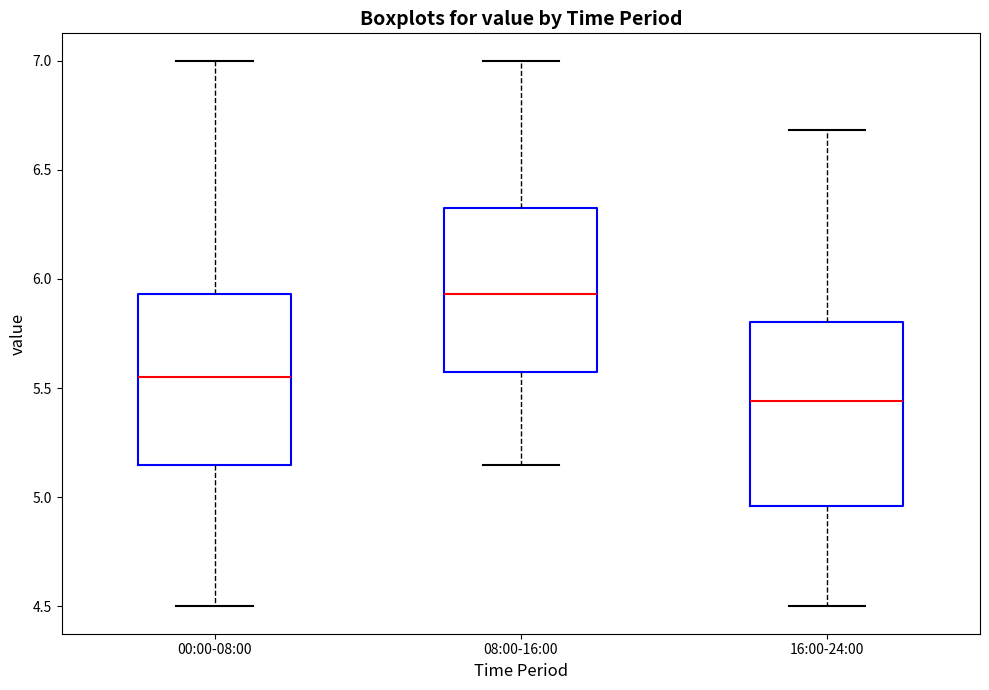

Where is the upper edge of the box for 00:00-08:00 on the y-axis? The values are not printed on the chart, so give them approximately, as read against the axis.

5.95